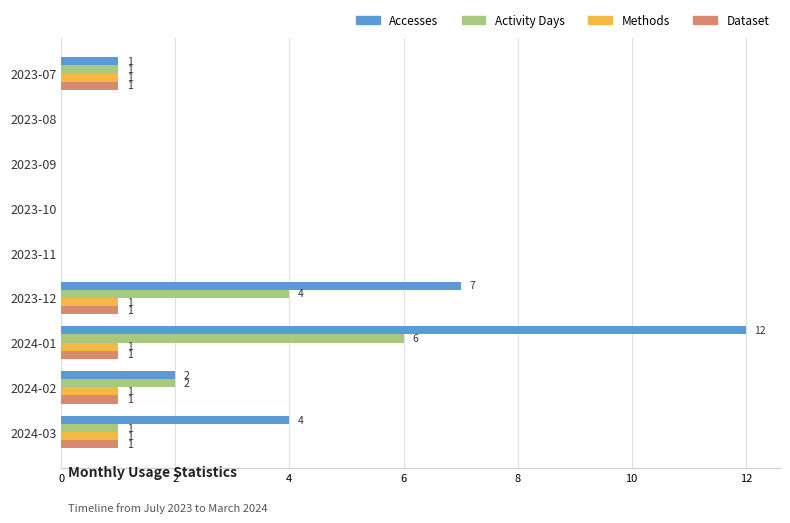

Is the value of Dataset at 2024-03 greater than the value of Activity Days at 2023-11?

Yes